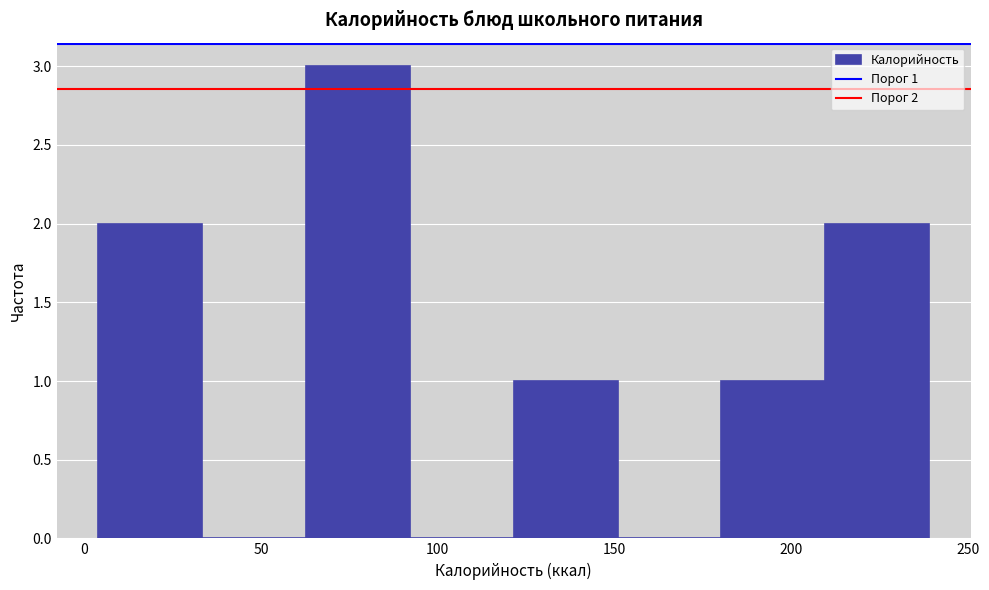

Over which range of the x-axis is the bar tallest?

65 to 90